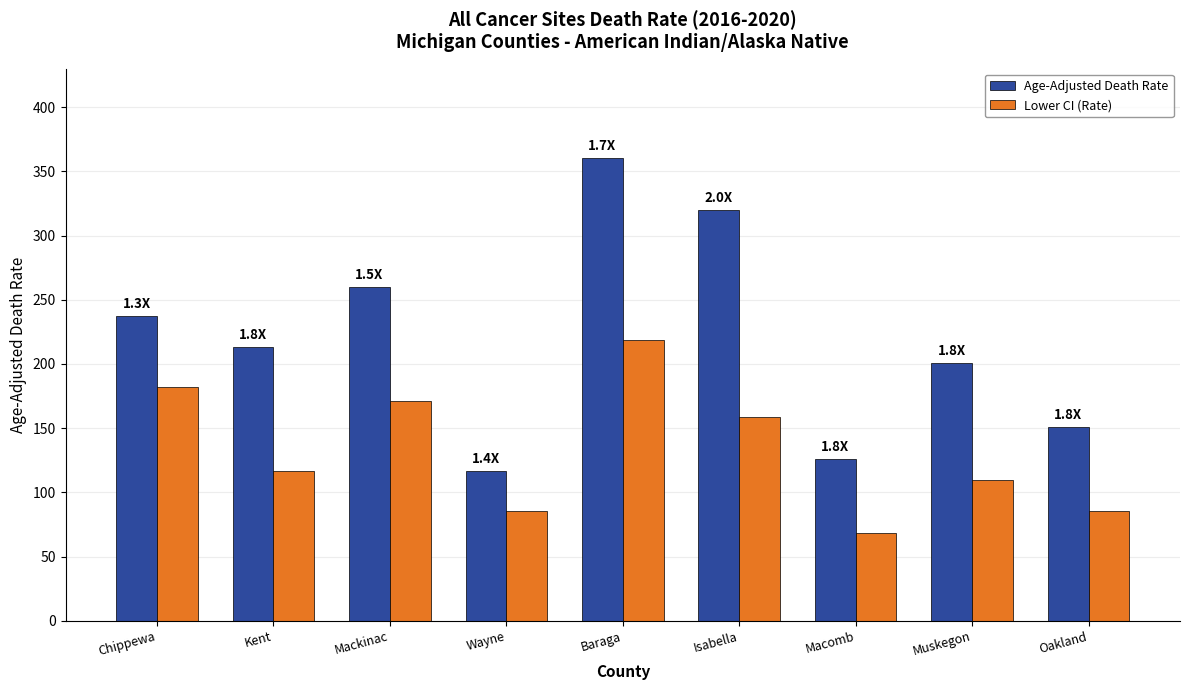

What is the total value across all series at Wayne?

202.1